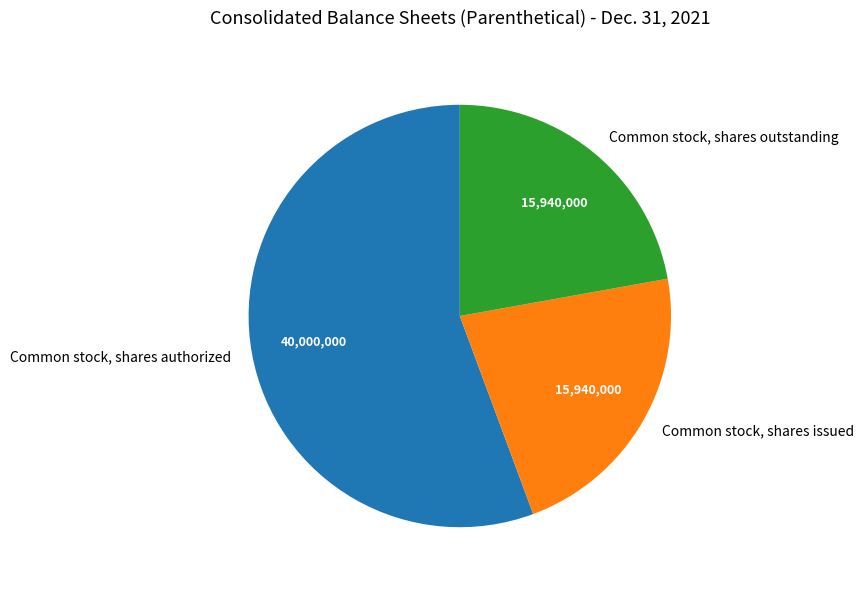

Approximately how many times larger is the value at Common stock, shares outstanding compared to Common stock, shares authorized?

0.4